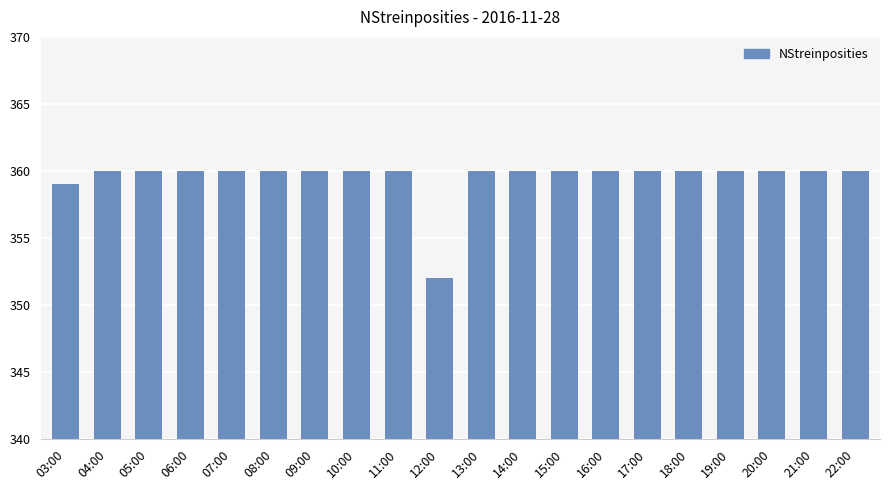

Reading left to right, extract all data points from this chart.

03:00=359	04:00=360	05:00=360	06:00=360	07:00=360	08:00=360	09:00=360	10:00=360	11:00=360	12:00=352	13:00=360	14:00=360	15:00=360	16:00=360	17:00=360	18:00=360	19:00=360	20:00=360	21:00=360	22:00=360